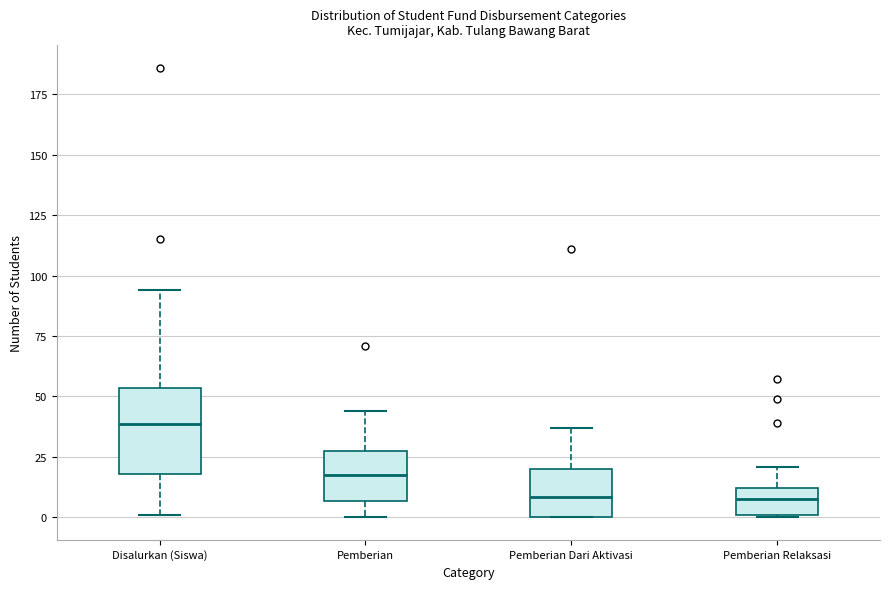

Where does the median line of the box for Pemberian sit on the y-axis? The values are not printed on the chart, so give them approximately, as read against the axis.

20